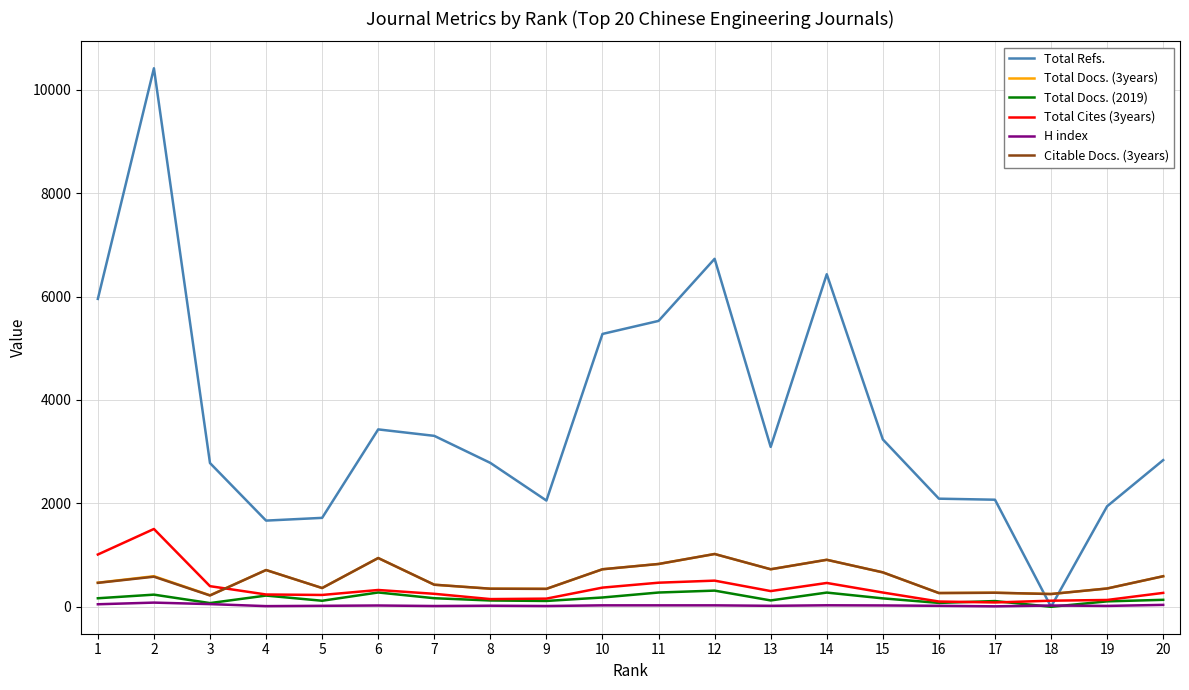

Where is the first local minimum for Total Docs. (2019)?

3